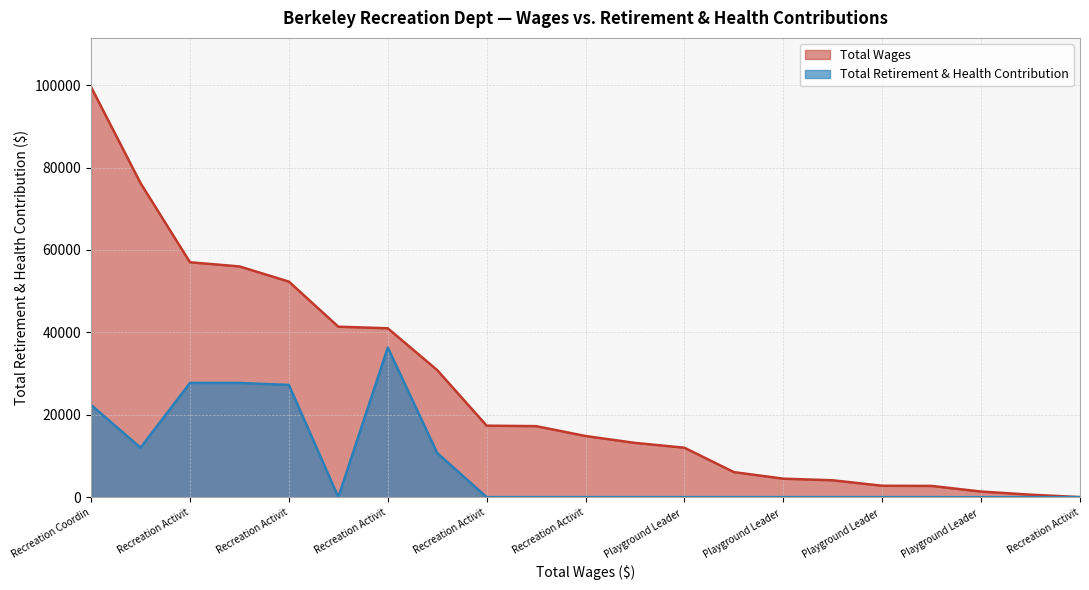

True or false: Total Retirement & Health Contribution has more than 0 interior local peaks.

True